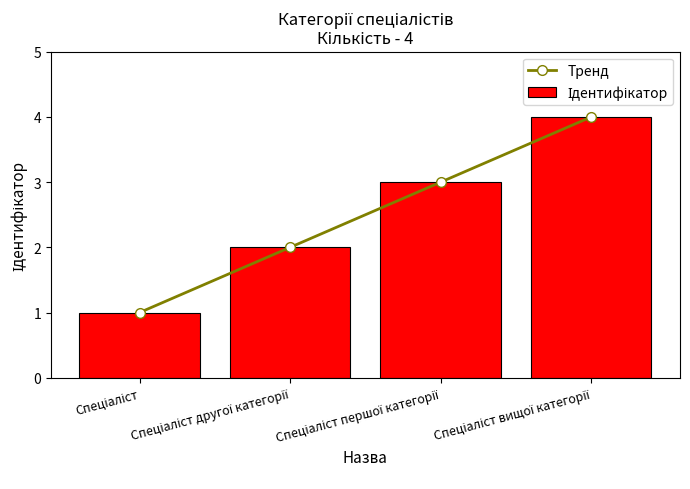

Between Спеціаліст другої категорії and Спеціаліст вищої категорії, which is larger?

Спеціаліст вищої категорії